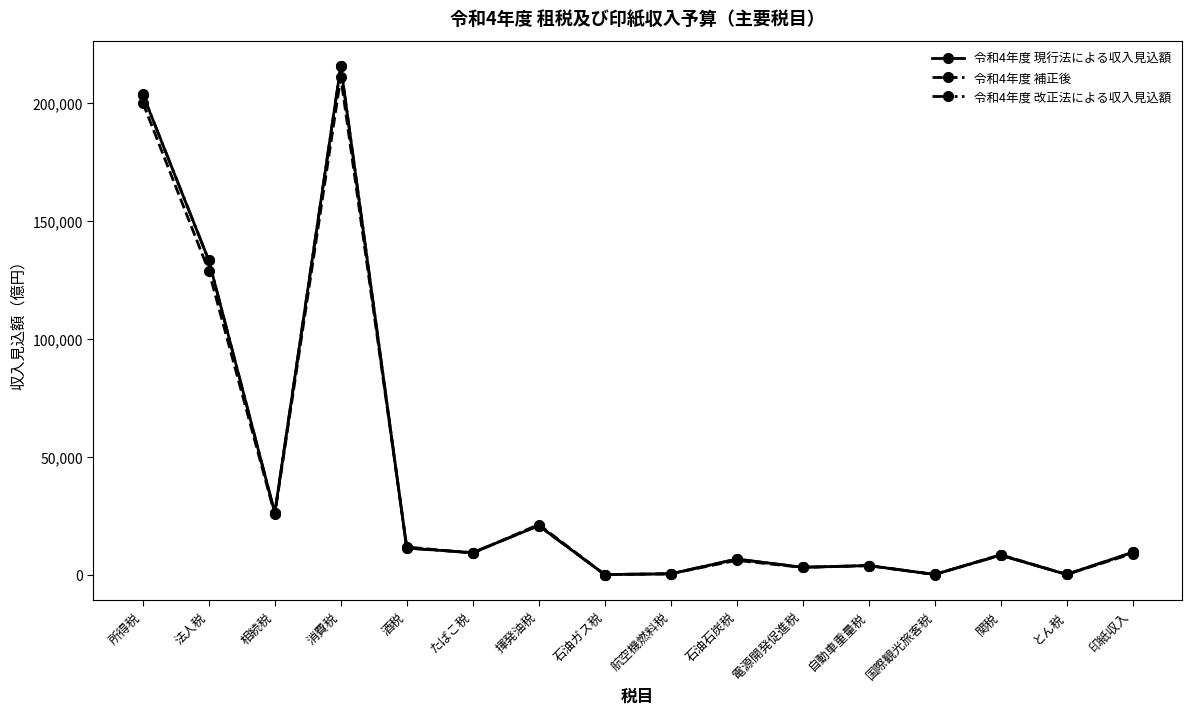

Which category has the highest value across all series?

消費税